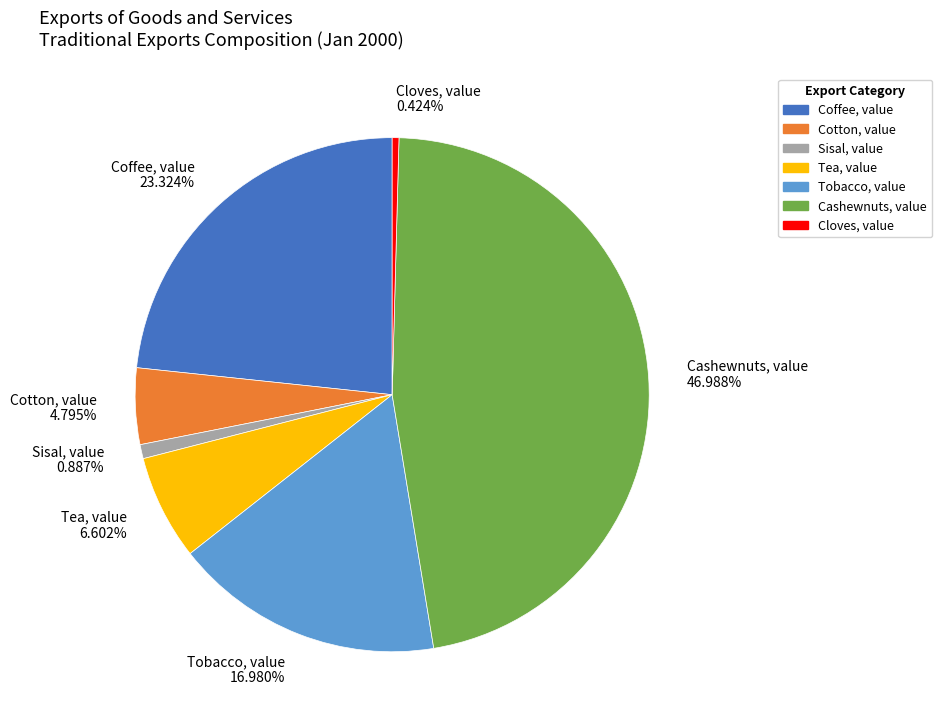

To the nearest percent, what is the combined percentage of Cotton, value and Tobacco, value?

22%